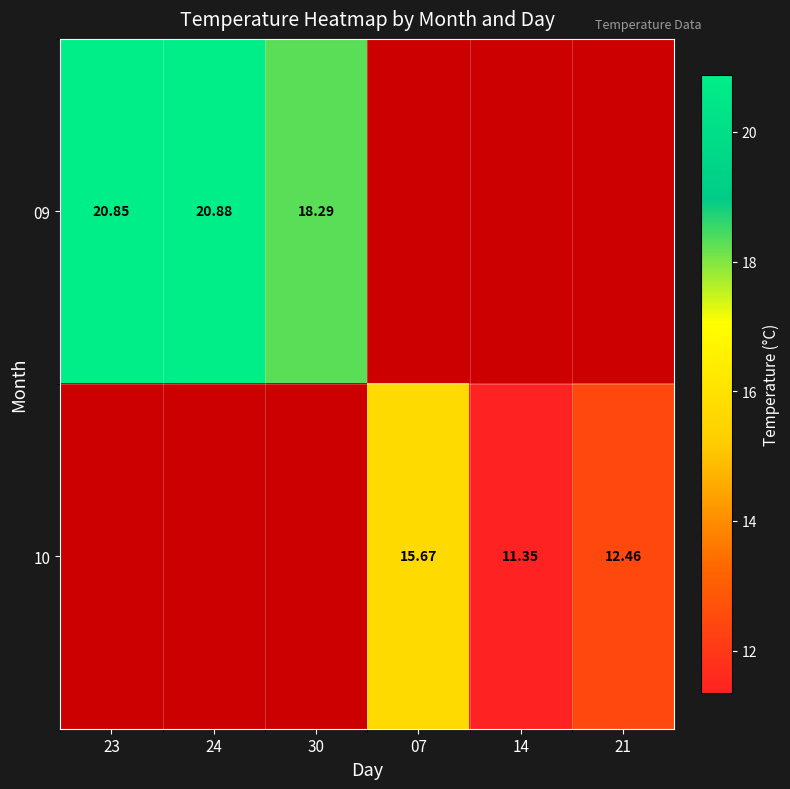

List the series in order of their peak value, highest first.

09, 10